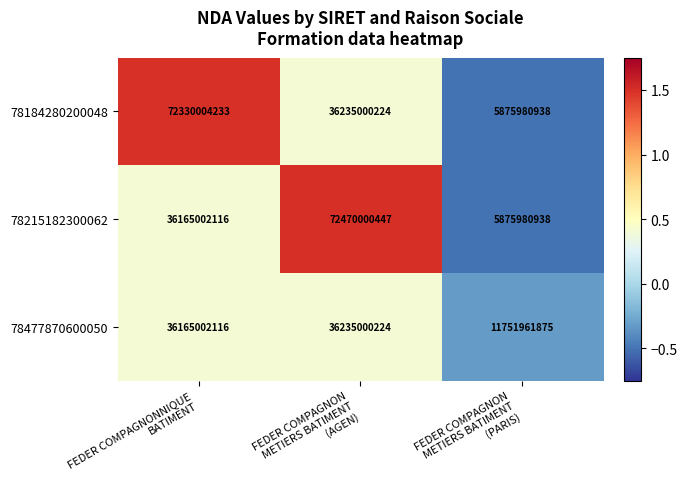

List the series in order of their peak value, lowest first.

78477870600050, 78184280200048, 78215182300062